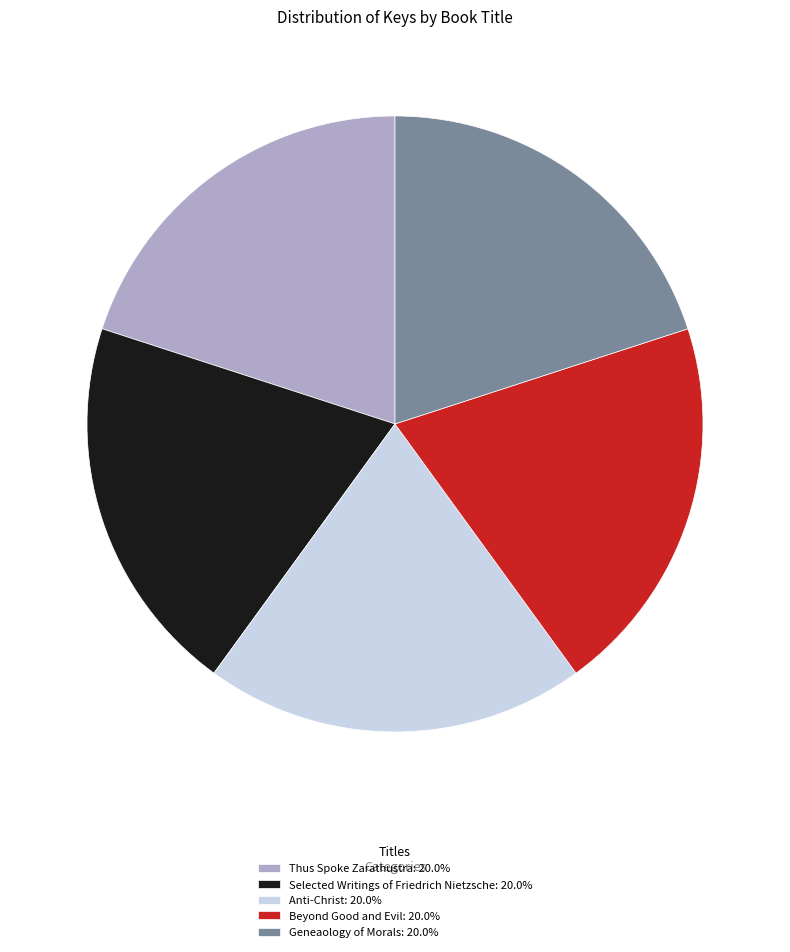

Does any single category account for the majority?

No